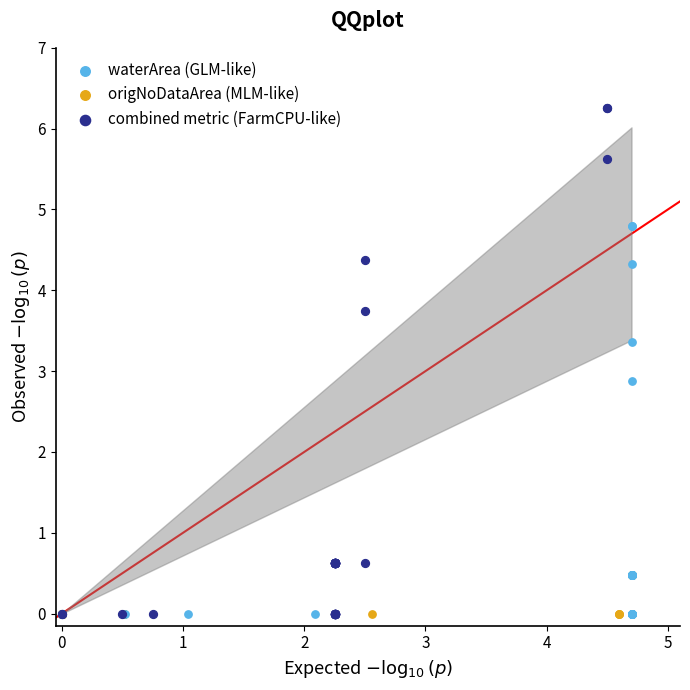

Which series contains the highest Y value?

combined metric (FarmCPU-like)